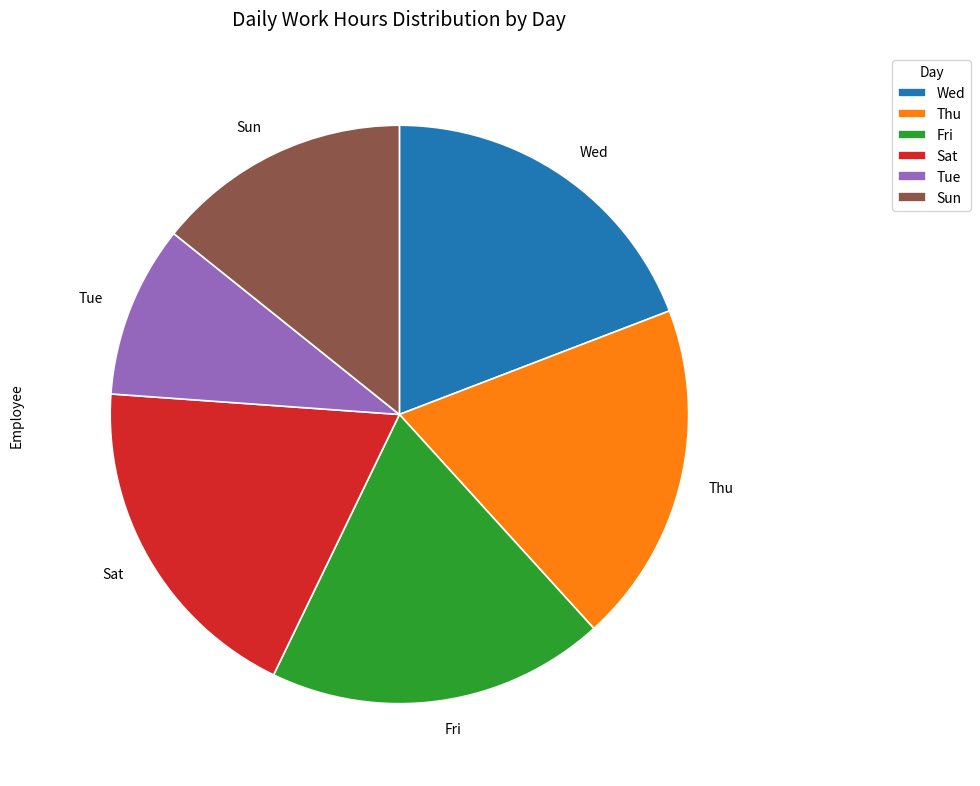

Between Sun and Thu, which is larger?

Thu